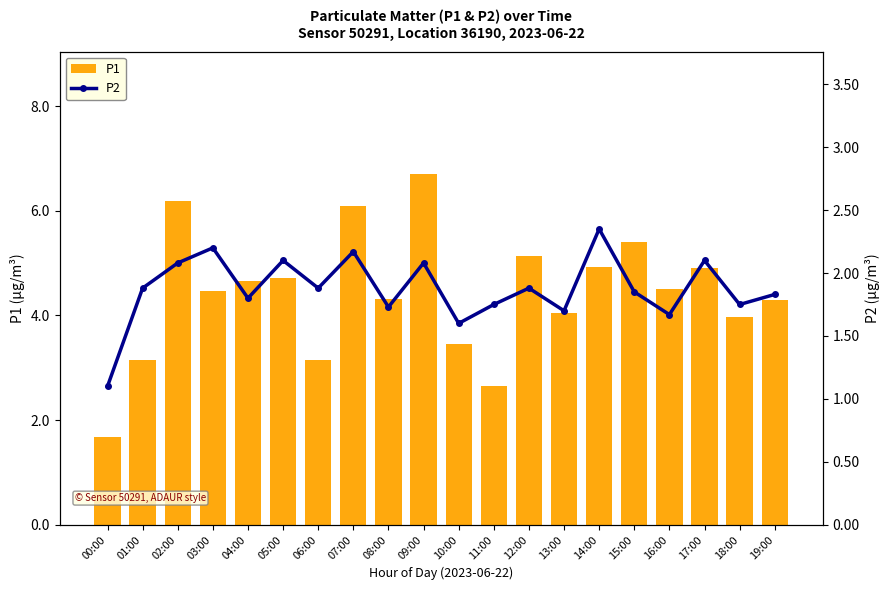

The value of P2 at 00:00 is 1.1. True or false?

True